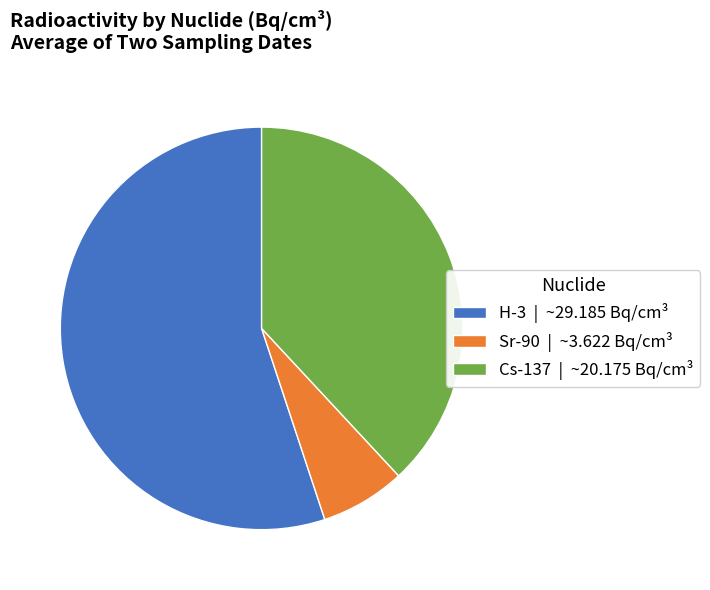

Combined, do Sr-90 | ~3.622 Bq/cm³ and H-3 | ~29.185 Bq/cm³ account for over 50%?

Yes